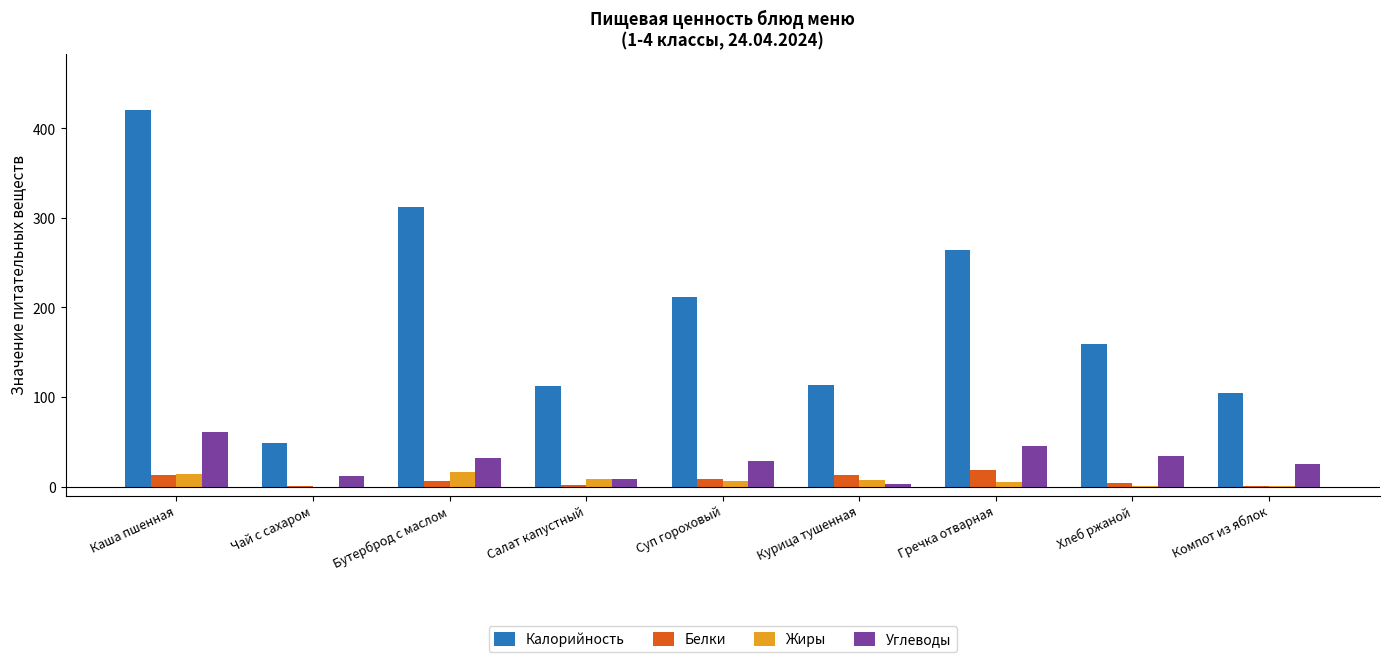

Does the chart contain stacked bars?

No